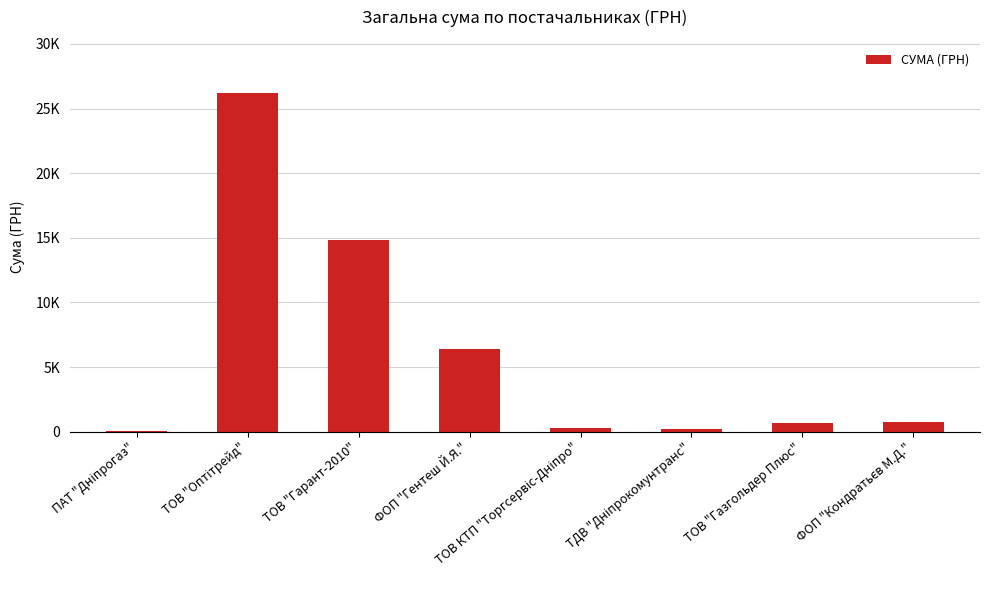

What is the sum of all values?

49353.0